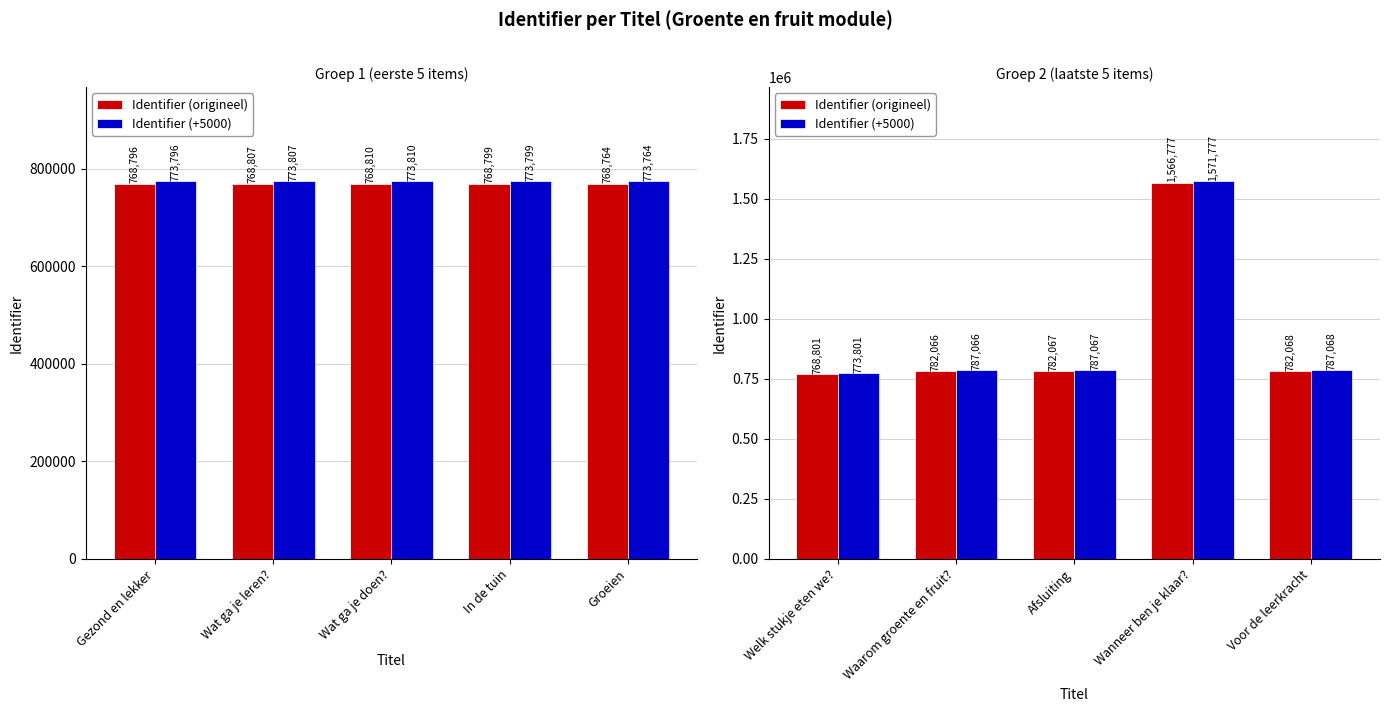

Rank the series by their average value, from highest to lowest.

Identifier (+5000), Identifier (origineel)